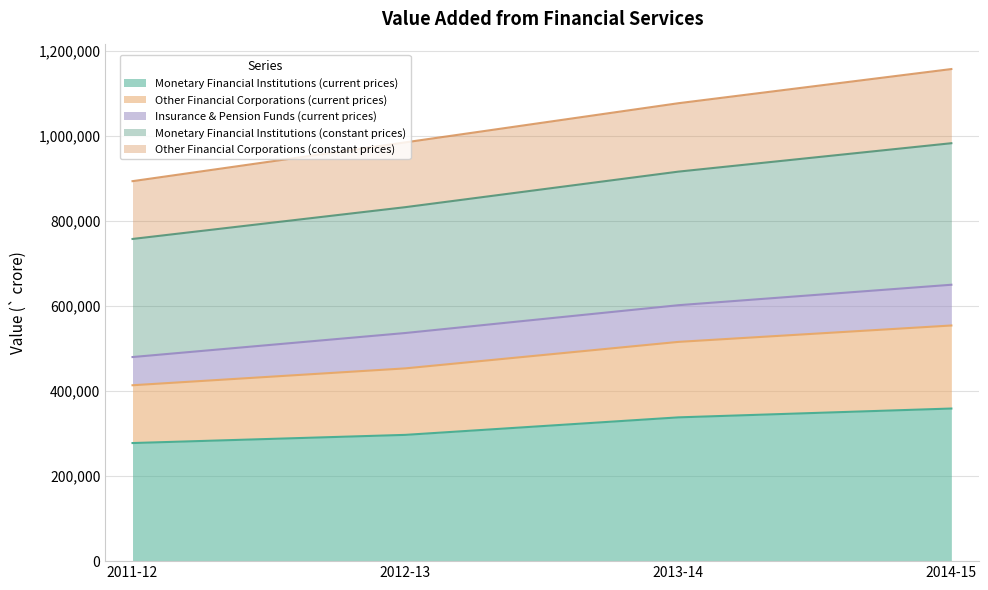

What is the average value of the Monetary Financial Institutions (current prices) series?

318090